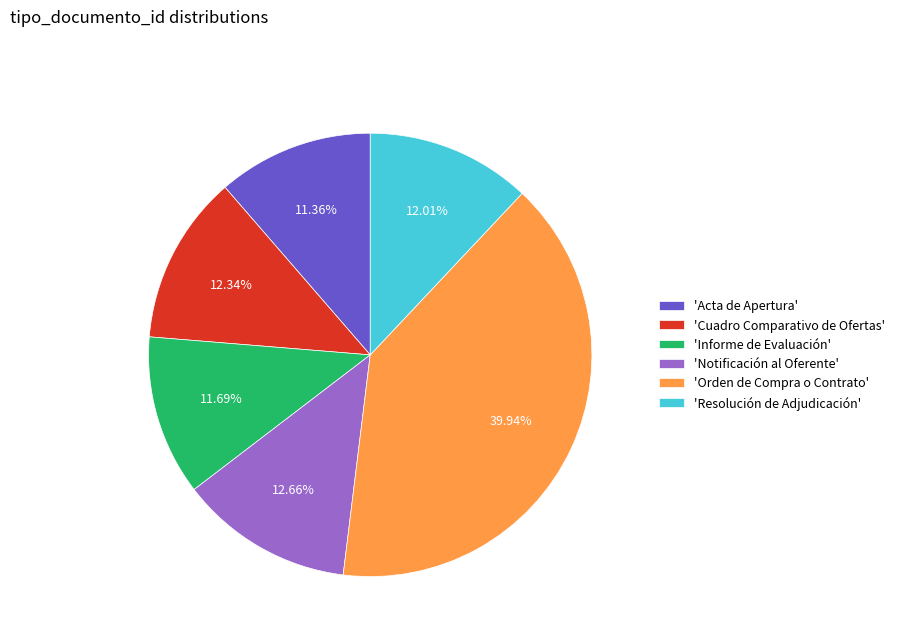

Is there any slice that represents more than half of the pie?

No